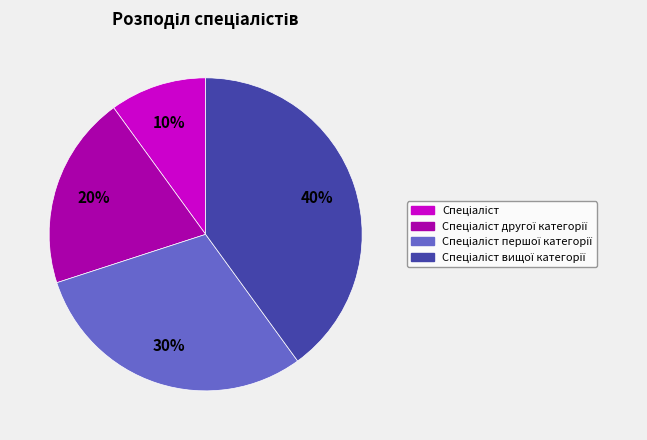

Is there any slice that represents more than half of the pie?

No